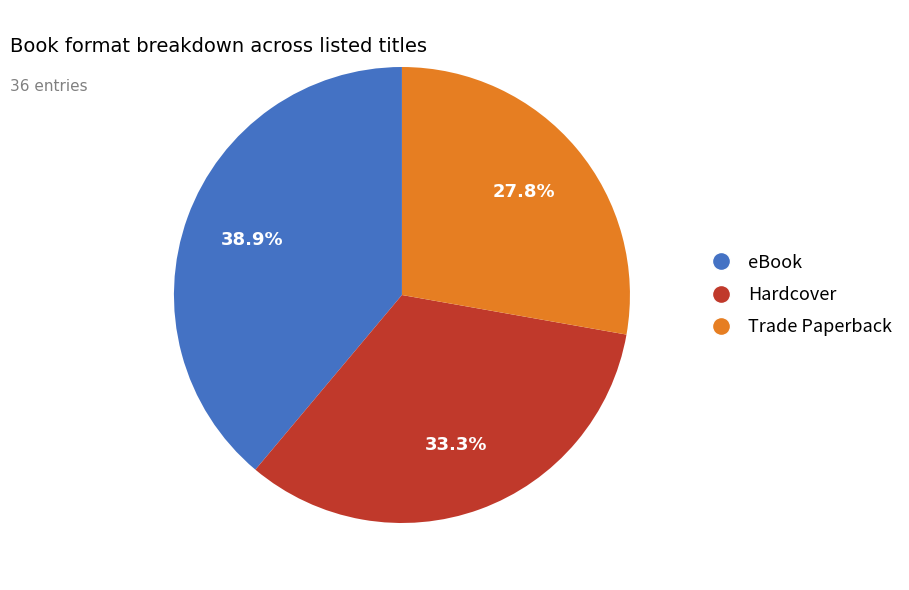

Which slice is the largest?

eBook